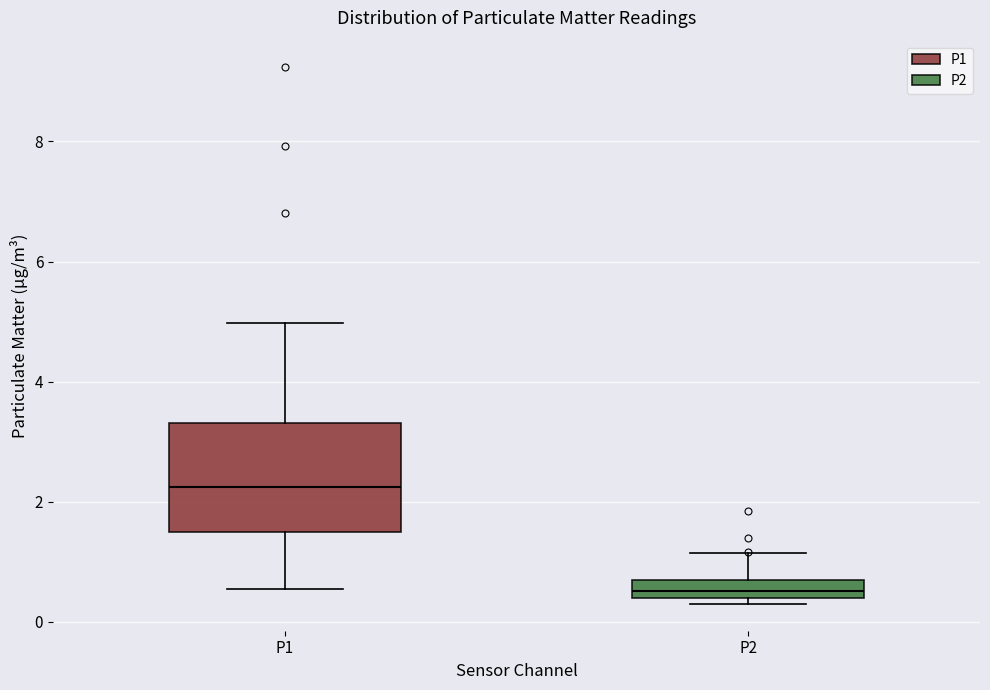

Which box has the lowest median line?

P2